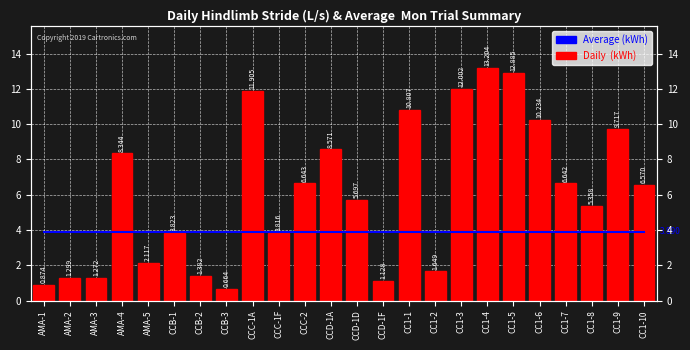

Rank the categories by Average (kWh) value from lowest to highest.

AMA-1, AMA-2, AMA-3, AMA-4, AMA-5, CCB-1, CCB-2, CCB-3, CCC-1A, CCC-1F, CCC-2, CCD-1A, CCD-1D, CCD-1F, CC1-1, CC1-2, CC1-3, CC1-4, CC1-5, CC1-6, CC1-7, CC1-8, CC1-9, CC1-10